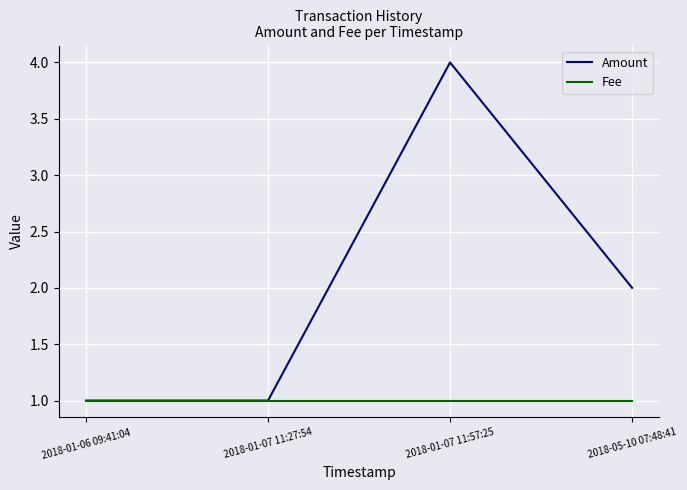

Which series changed the most between 2018-01-06 09:41:04 and 2018-01-07 11:57:25?

Amount